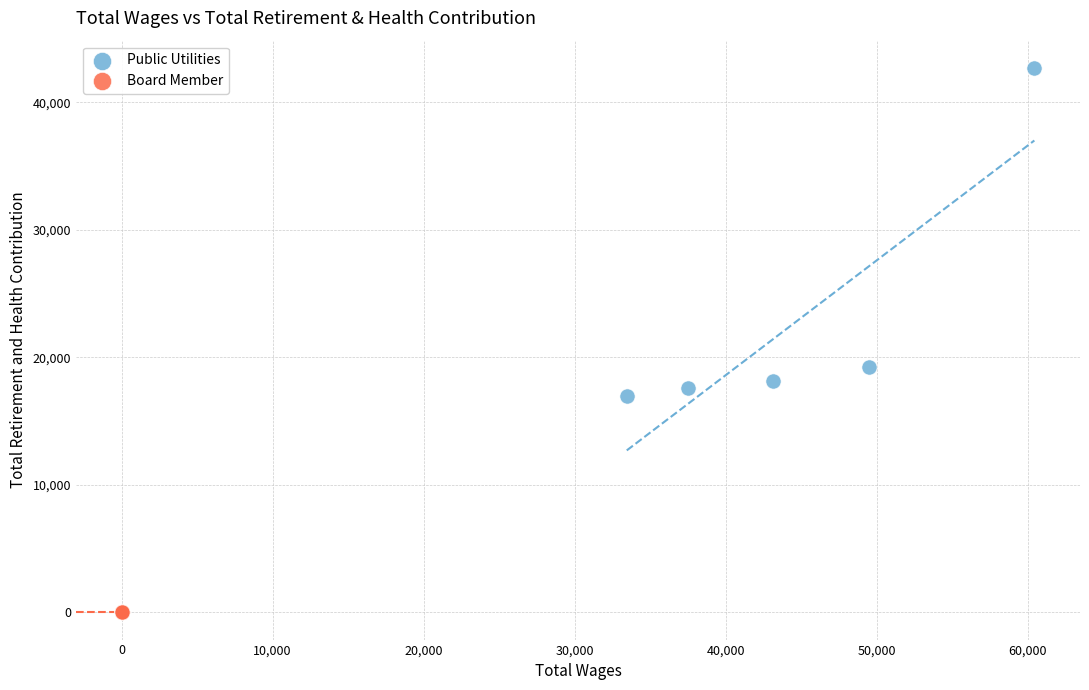

Which series contains the highest Y value?

Public Utilities